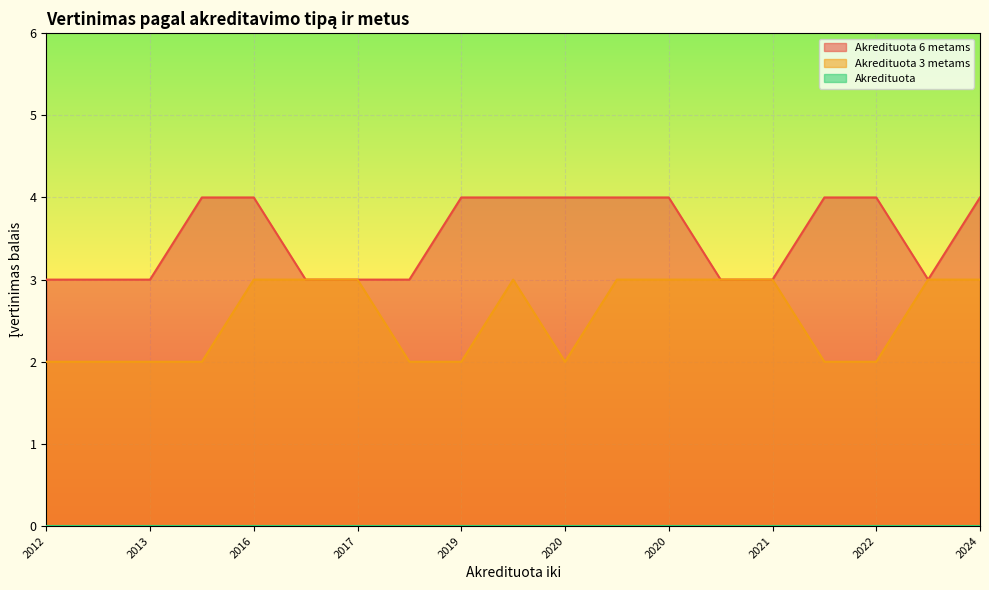

Does the chart display data point markers on the line(s)?

No